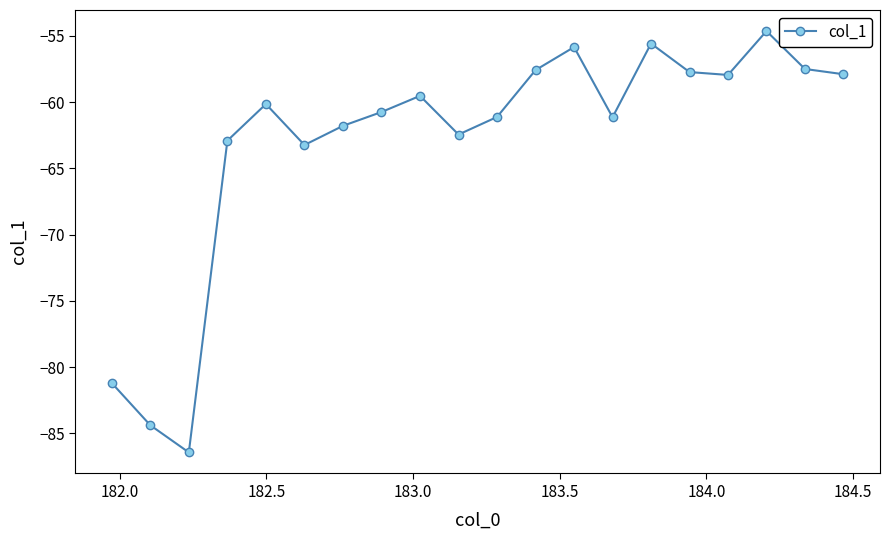

How many interior local peaks (higher than both neighbors) does the data have?

5